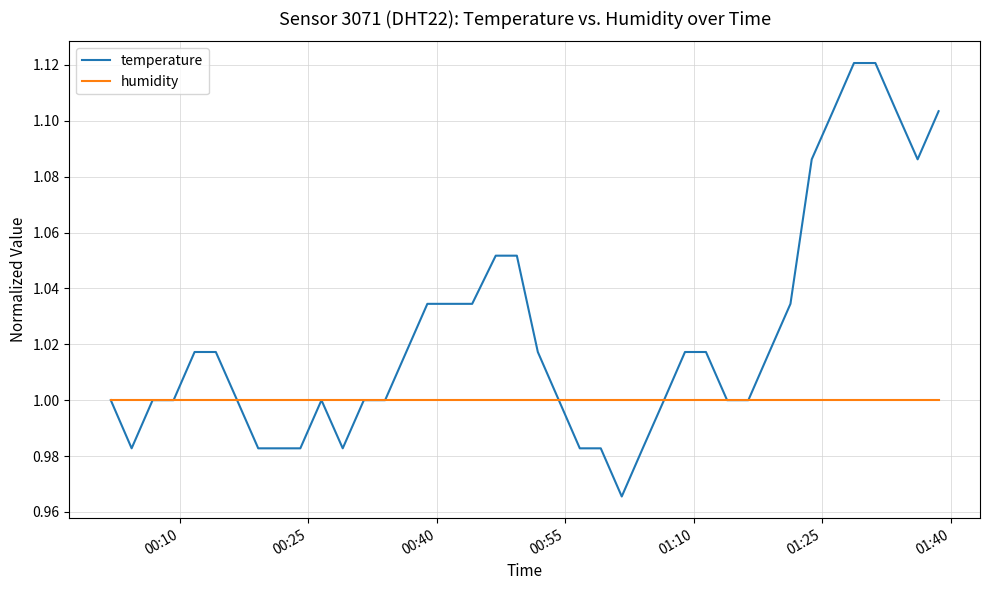

Count the temperature values in the range 1 to 2.

31